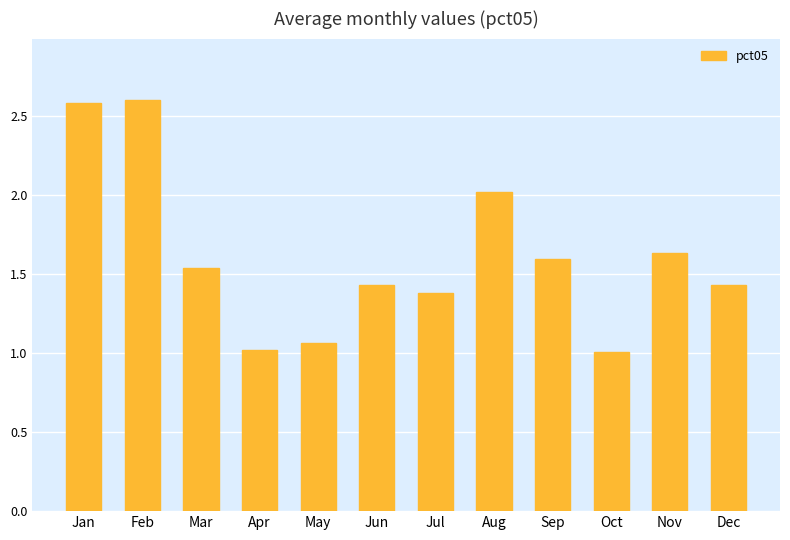

What is the smallest value displayed?

1.0